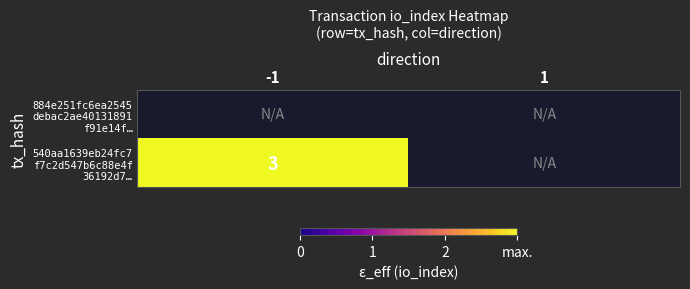

Which series has the widest spread of values?

540aa1639eb24fc7 f7c2d547b6c88e4f 36192d7…